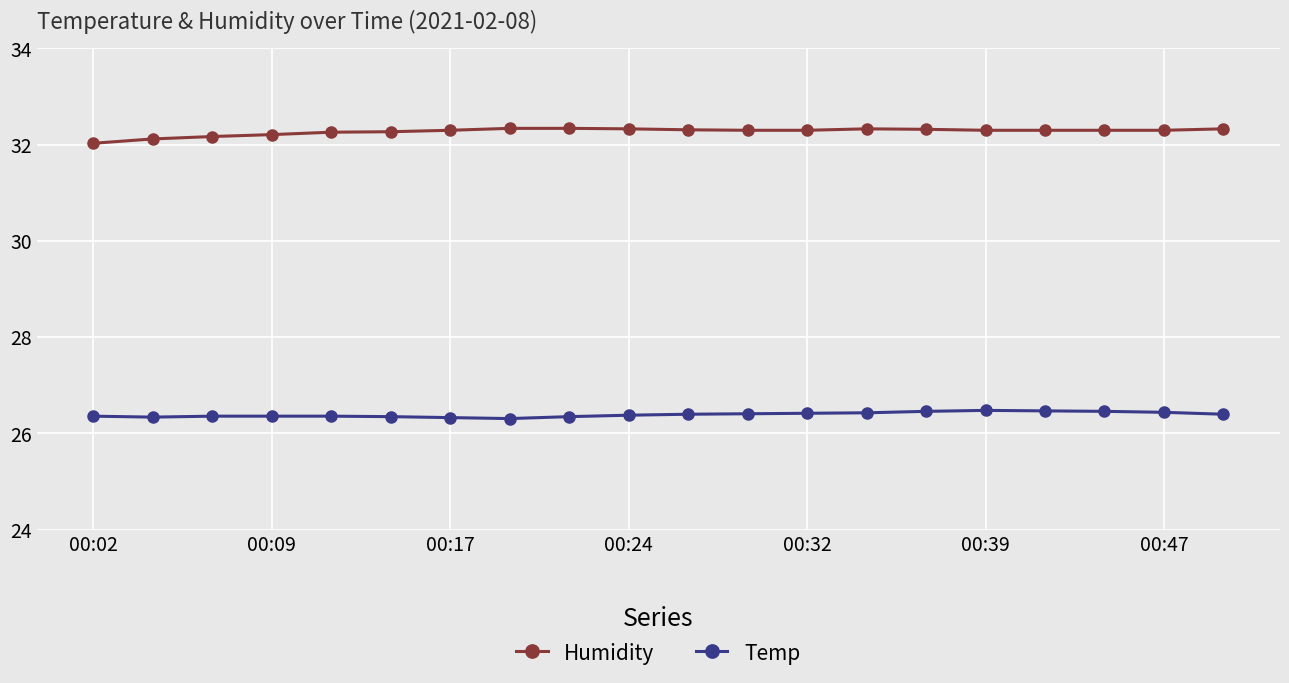

True or false: Humidity and Temp intersect in this chart.

False